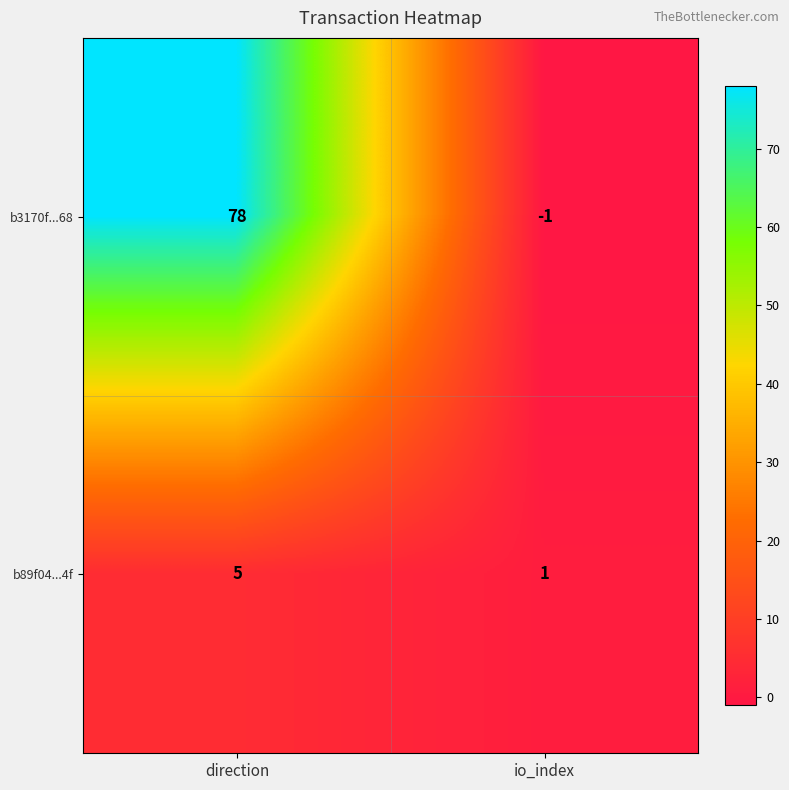

Rank the series by their maximum value, from highest to lowest.

b3170f...68, b89f04...4f